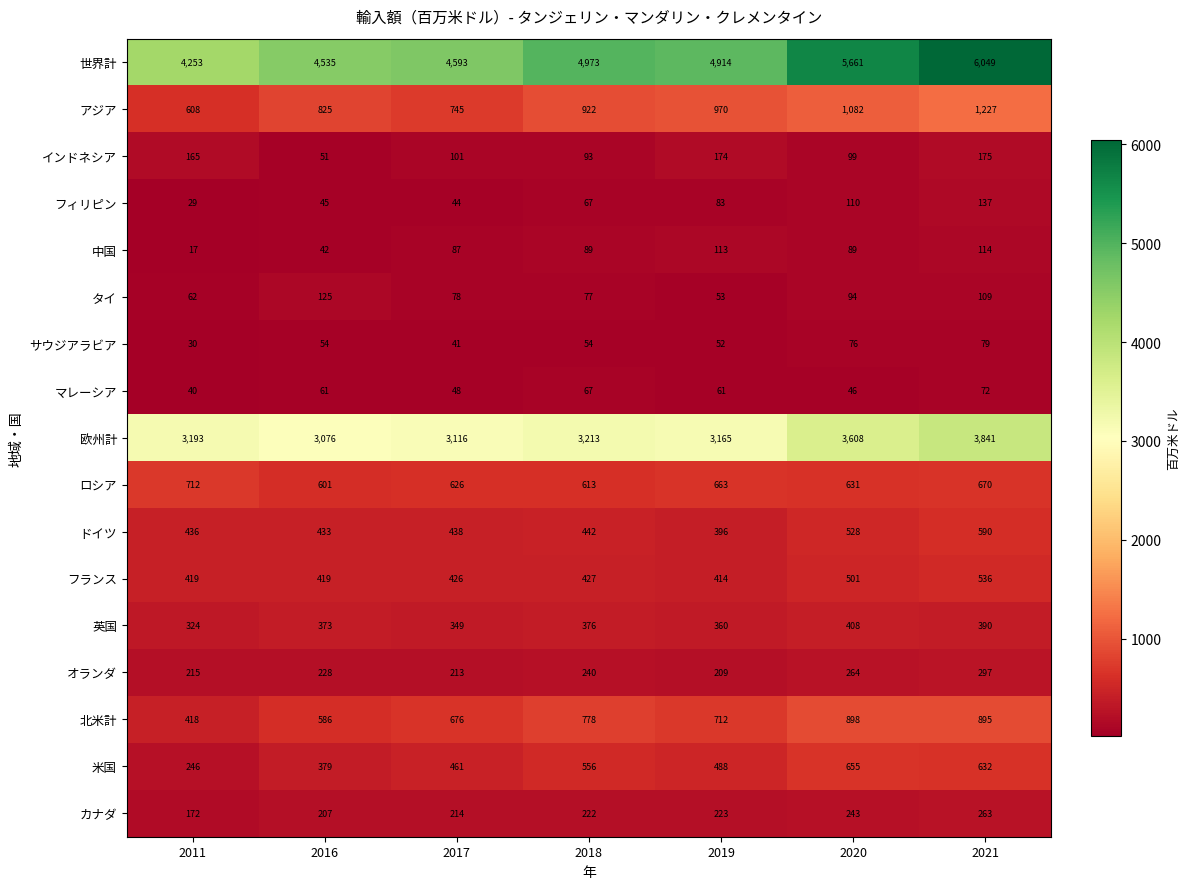

What is the sum of the 米国 values at 2021 and 2011?

878